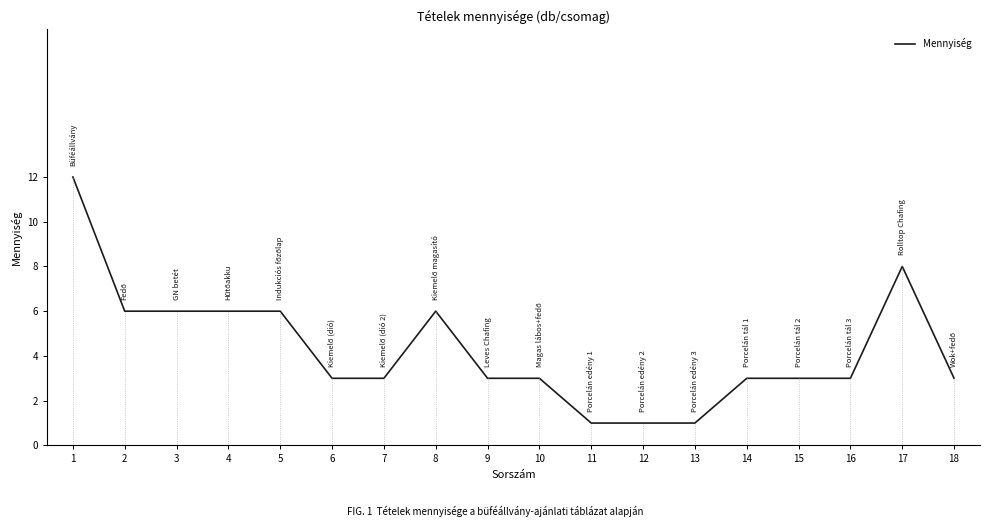

What is the minimum value shown in the chart?

1